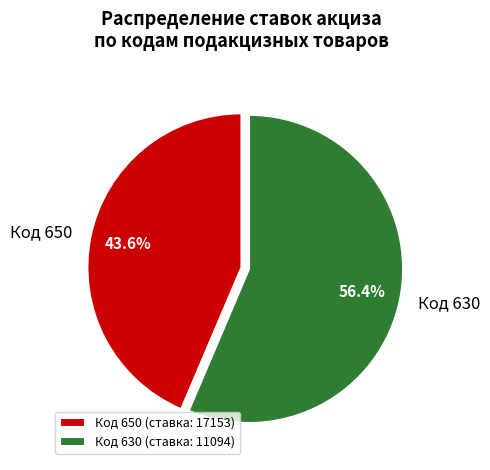

Do Код 650 and Код 630 together represent more than half of the pie?

Yes